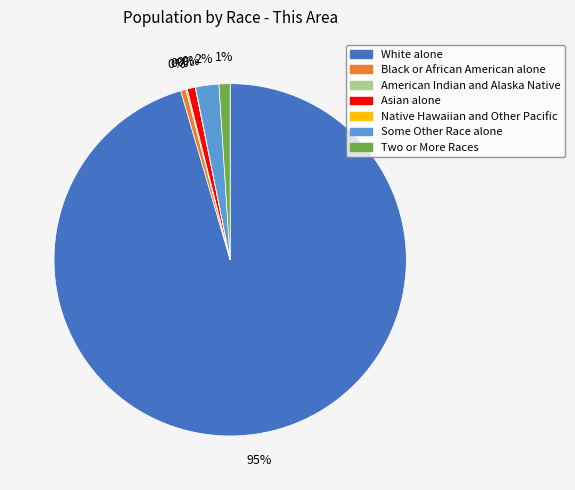

Is it true that Some Other Race alone is 2% of the pie?

True